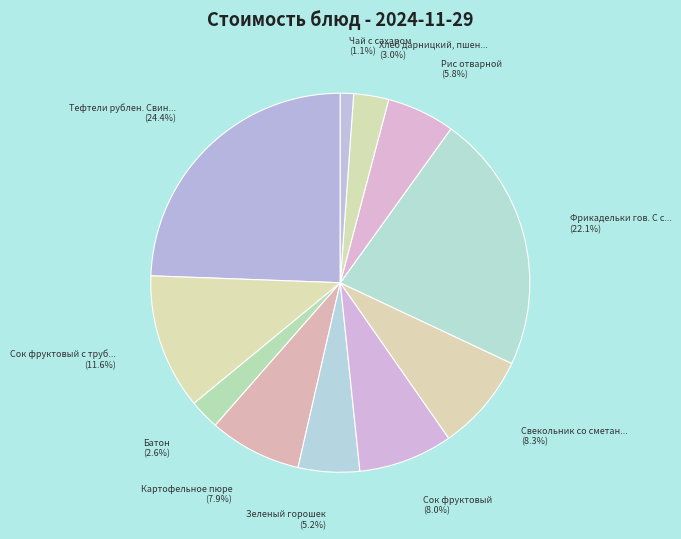

Is there a majority slice in this chart?

No